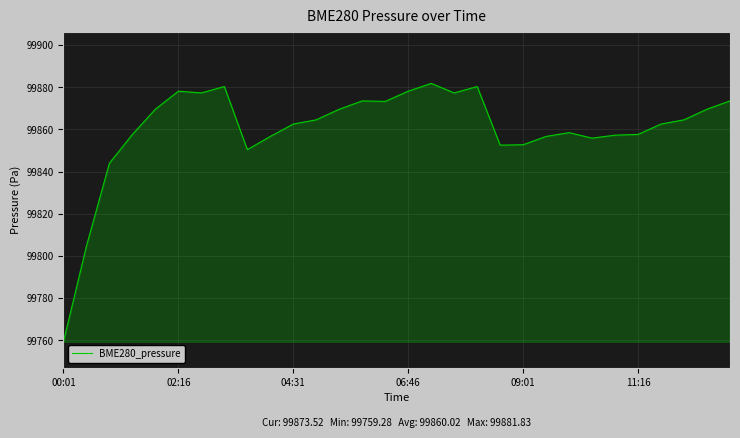

What is the maximum value shown in the chart?

99881.8